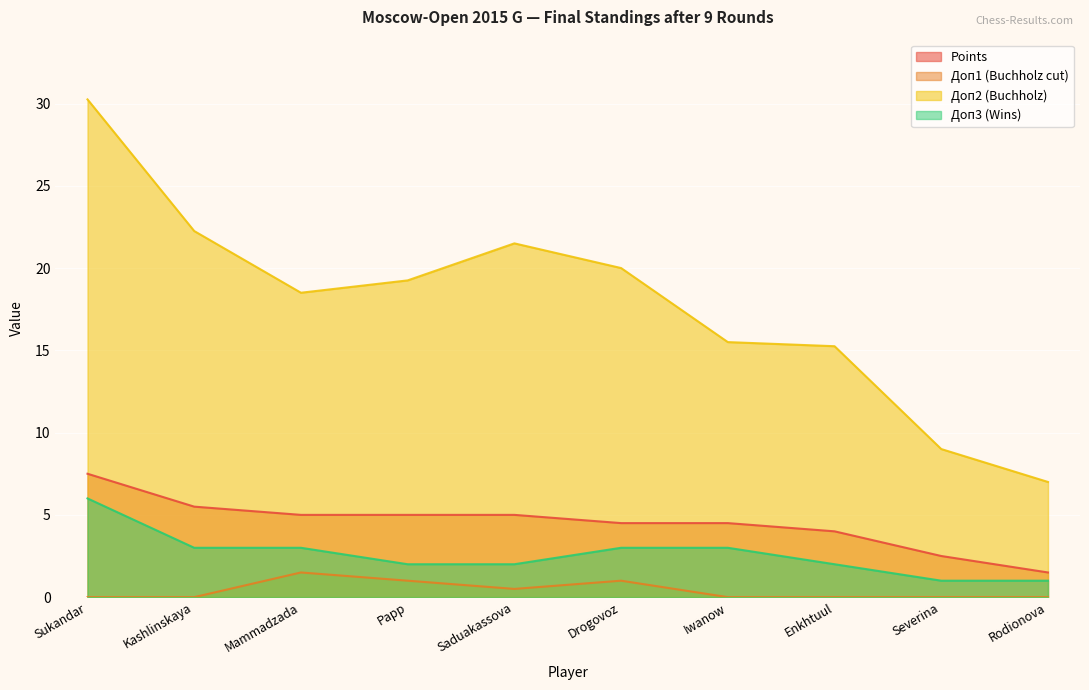

What is the spread (max minus min) of values at Rodionova?

7.0